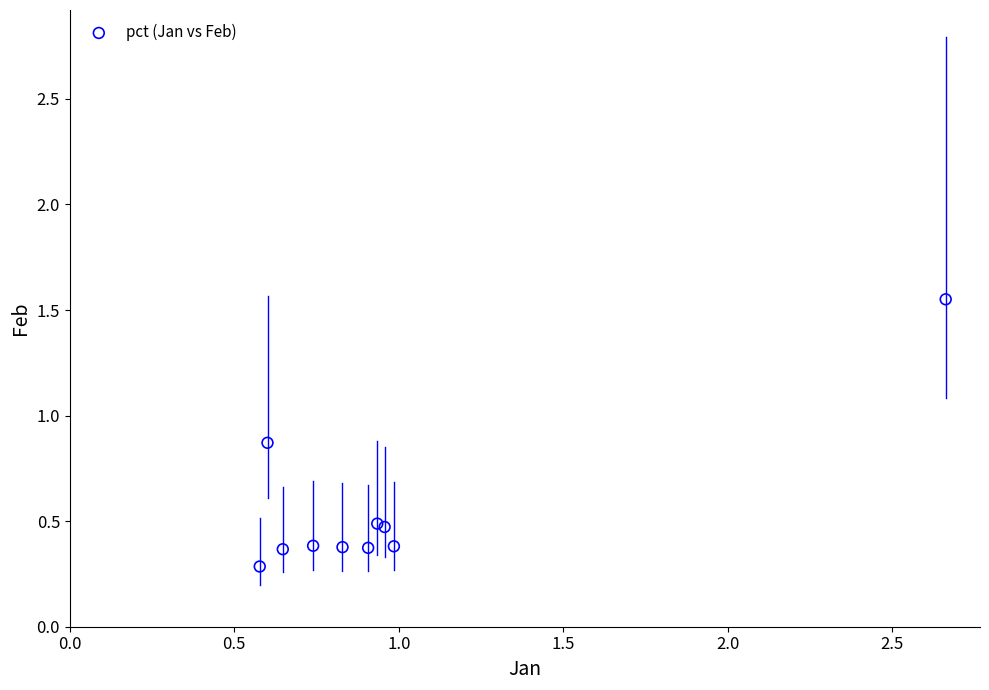

What Y value in the scatter plot is closest to 0?

0.3